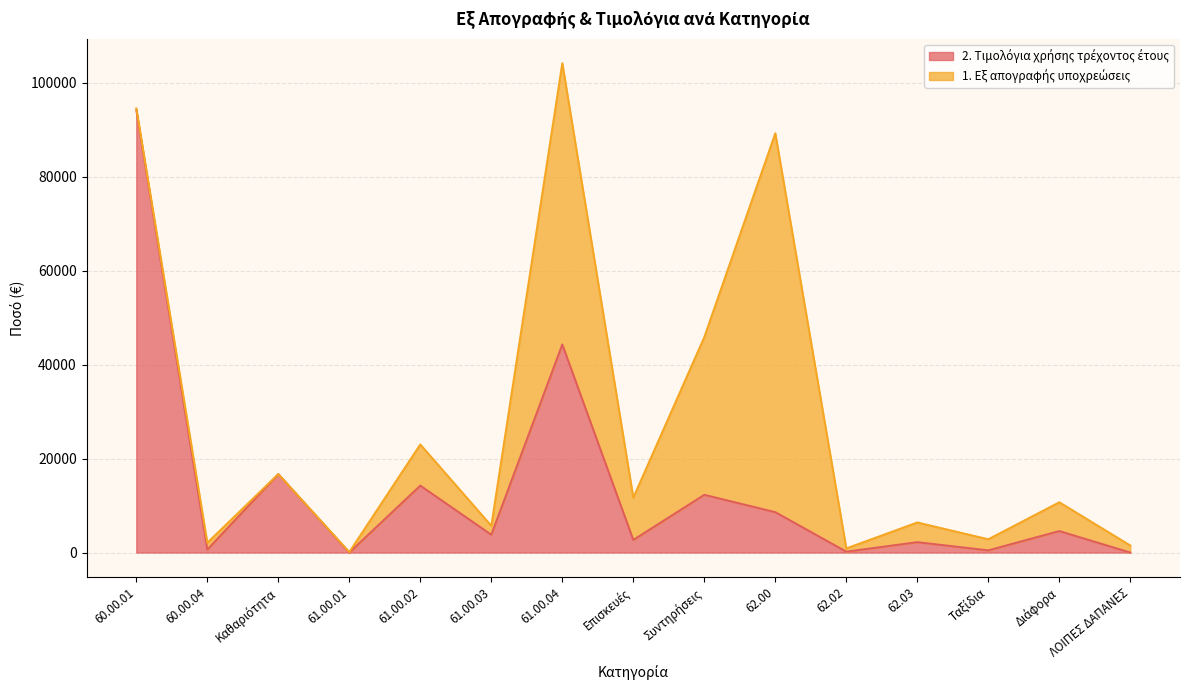

Read the value at 60.00.01.

94179.6